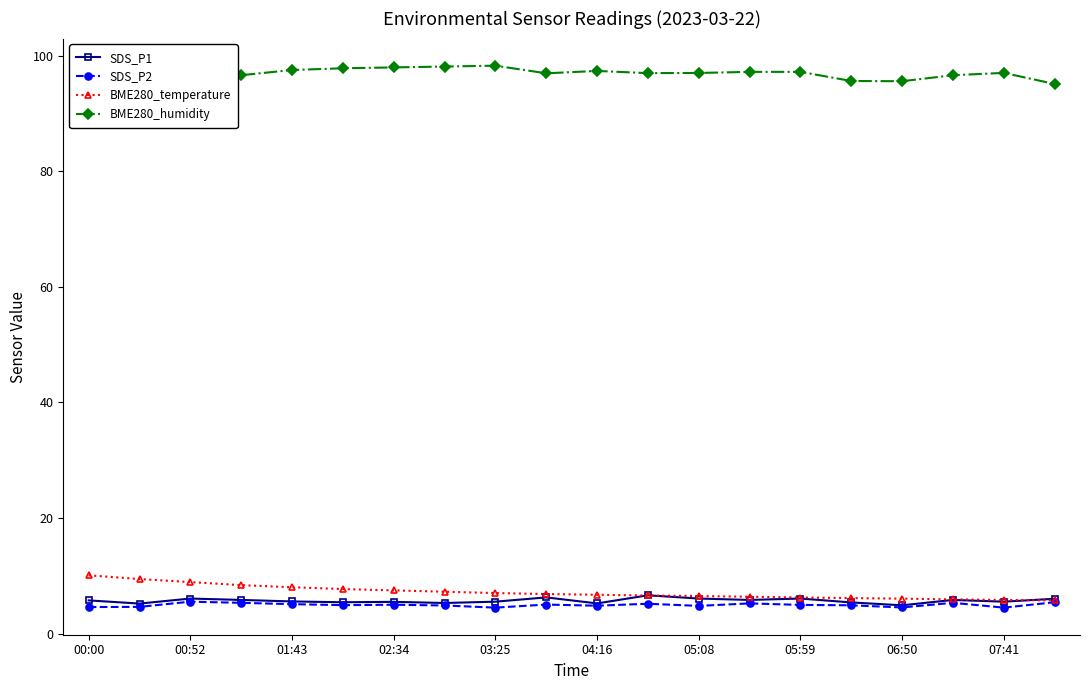

True or false: BME280_temperature has a value of 5.8 at 07:41.

True